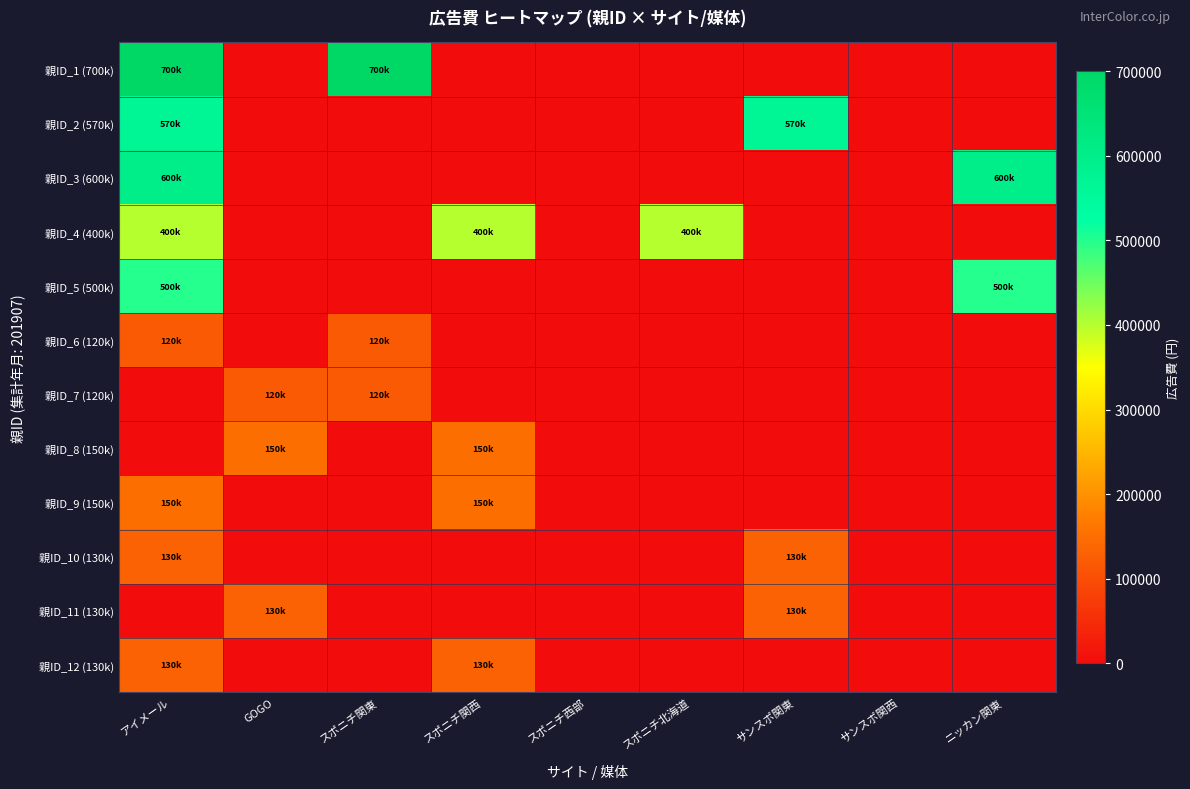

What is the greatest value displayed?

700000